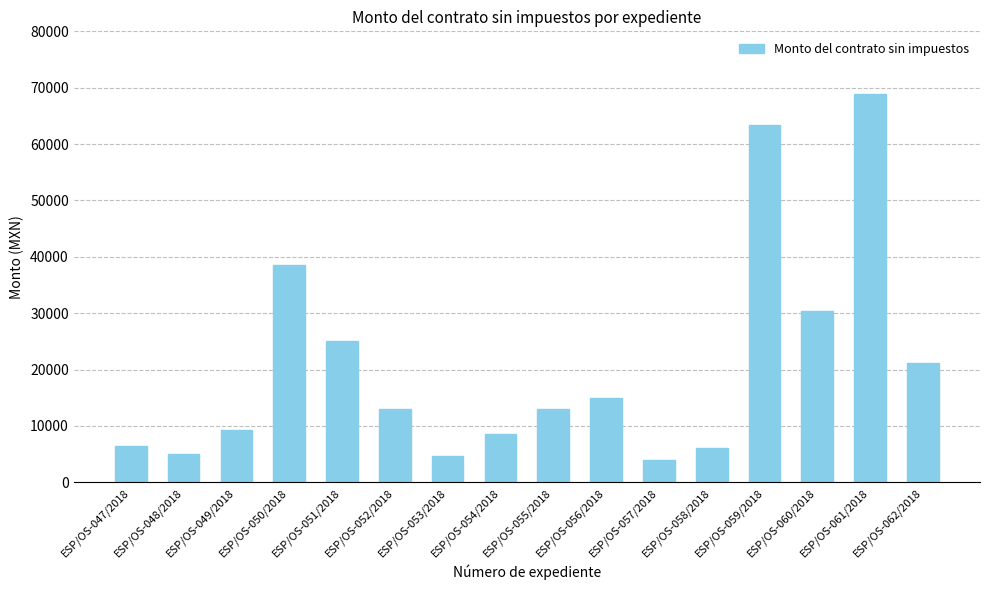

The value at ESP/OS-050/2018 is 38500.0. True or false?

True